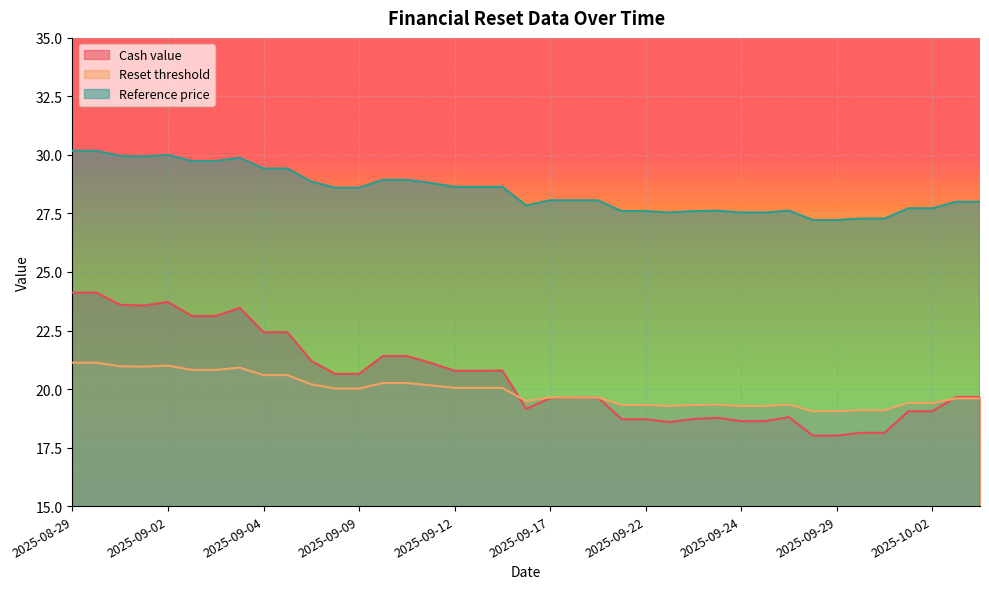

What is the difference between the maximum and minimum values in the Cash value series?

6.1